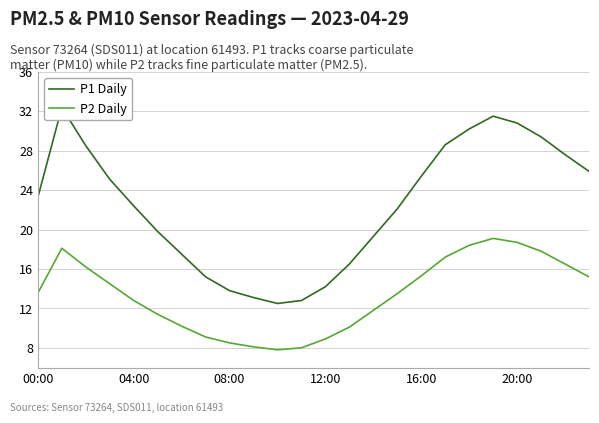

What are all the series names shown in the legend?

P1 Daily, P2 Daily